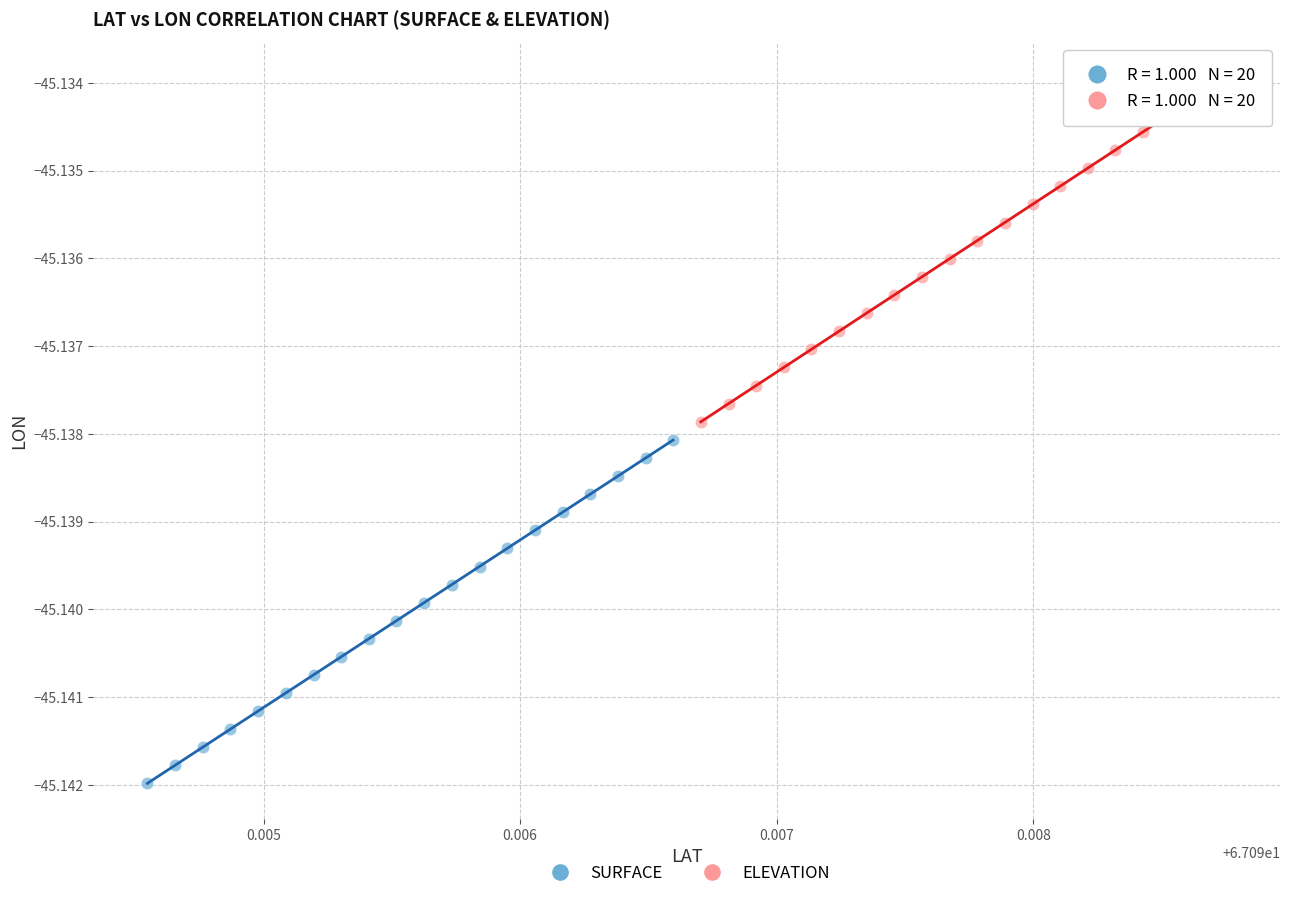

Which series contains the highest Y value?

ELEVATION